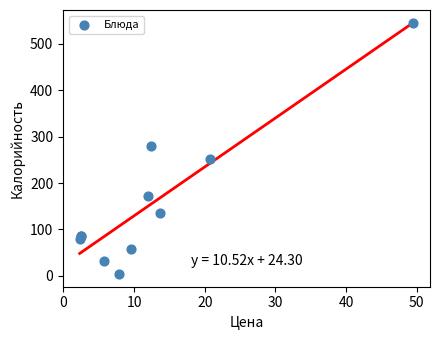

What Y value in the scatter plot is closest to 274?

280.1